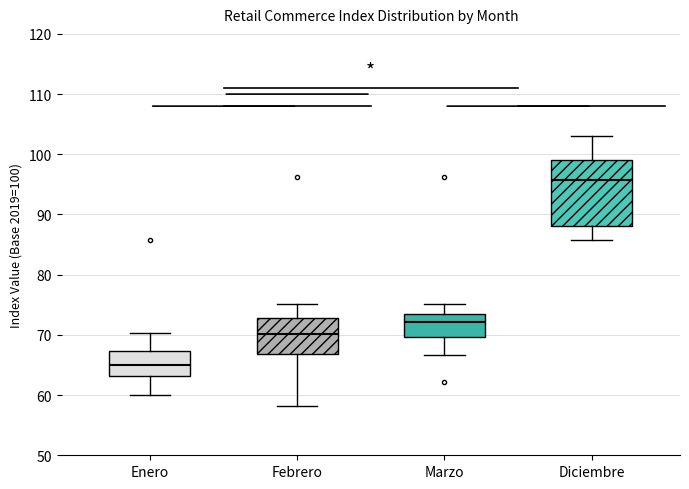

Where does the lower whisker of the box for Febrero end on the y-axis? The values are not printed on the chart, so give them approximately, as read against the axis.

58